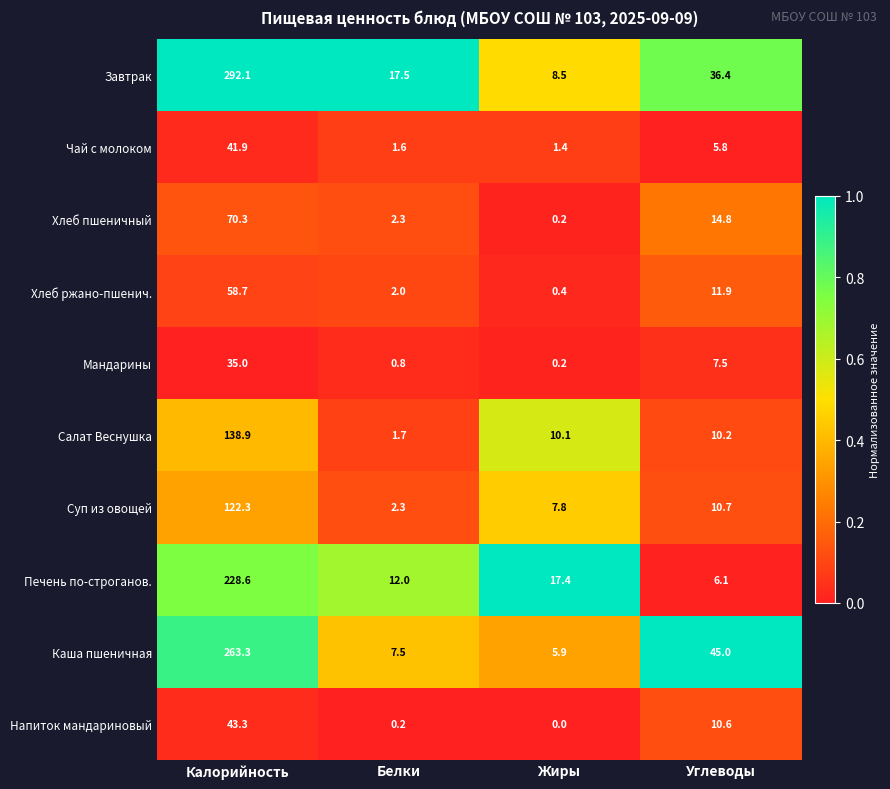

Between Белки and Углеводы, which series saw the biggest shift?

Каша пшеничная